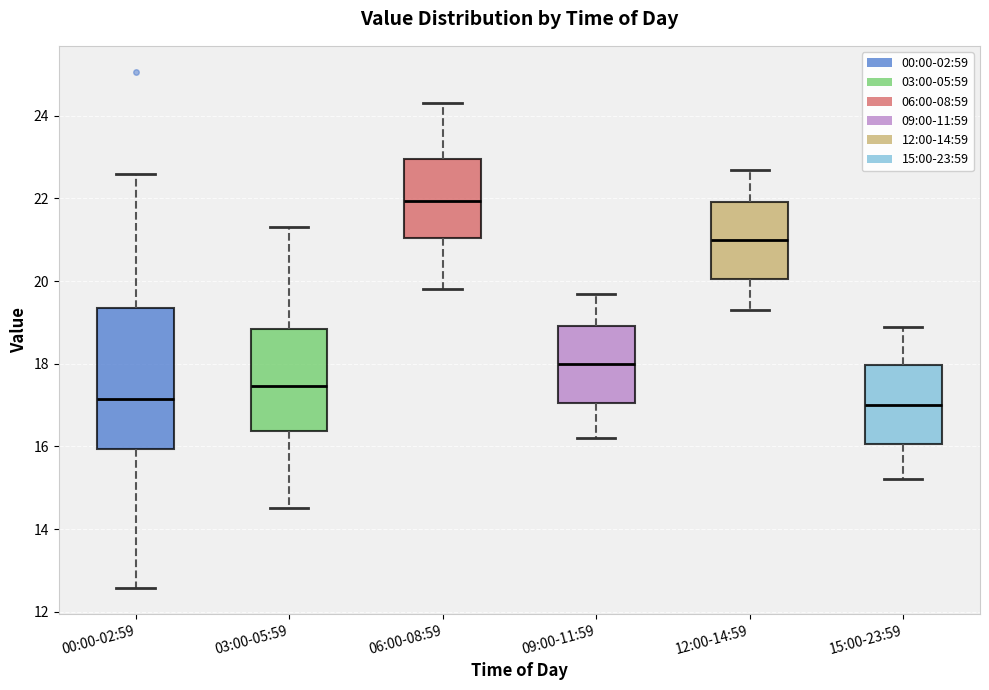

Comparing the boxes themselves (not the whiskers), which one is the tallest?

00:00-02:59